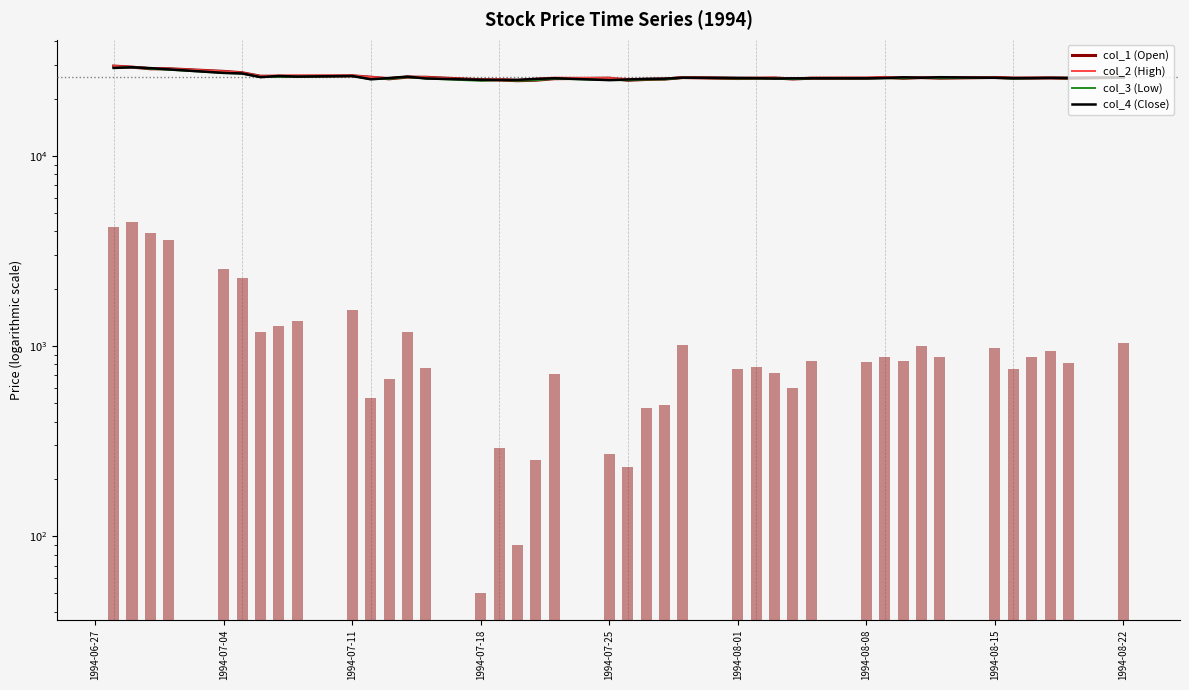

Reading left to right, transcribe all the data shown in this chart.

col_1 (Open): 29630	29260	28690	28690	27790	27330	26210	26170	26200	26340	25910	25400	25920	25880	25110	25040	24820	24980	25440	25600	24960	25200	25300	25790	25490	25570	25650	25350	25590	25600	25830	25560	25770	25600	25810	25640	25650	25670	25540	25840
col_2 (High): 29630	29310	28910	28690	27790	27330	26220	26460	26490	26440	25910	25650	26100	25880	25110	25350	25080	25450	25770	25600	25380	25370	25440	25870	25690	25720	25720	25540	25710	25760	25860	25870	25820	25900	25810	25640	25680	25770	25680	25840
col_3 (Low): 28970	29190	28680	28330	27270	27010	25920	26010	26090	26270	25260	25400	25920	25500	24780	25020	24820	24980	25440	25000	24960	25200	25220	25740	25490	25510	25450	25330	25560	25550	25610	25560	25730	25600	25710	25490	25600	25670	25540	25770
col_4 (Close): 28970	29210	28910	28470	27270	27100	25920	26290	26090	26270	25260	25640	26080	25500	25090	25070	25080	25370	25580	25000	25200	25370	25440	25750	25680	25600	25490	25540	25560	25550	25610	25870	25730	25900	25710	25560	25600	25680	25680	25800